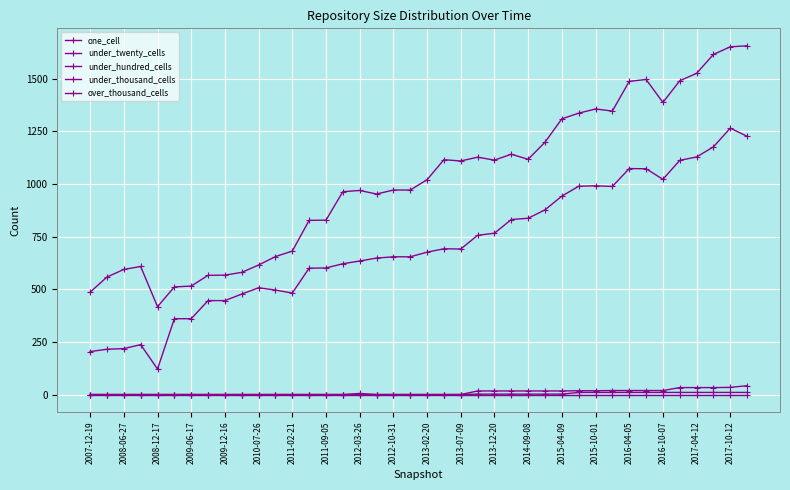

How many lines are shown in the chart?

5